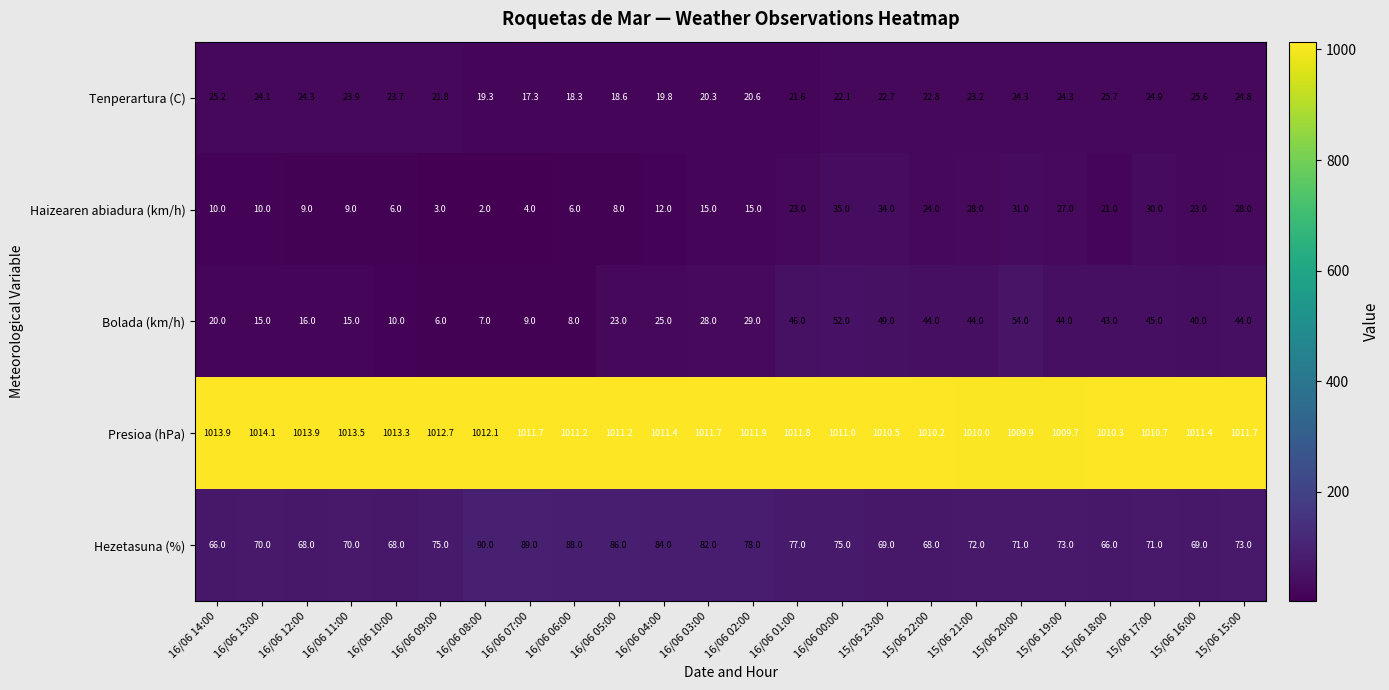

How many distinct data groups are displayed?

5